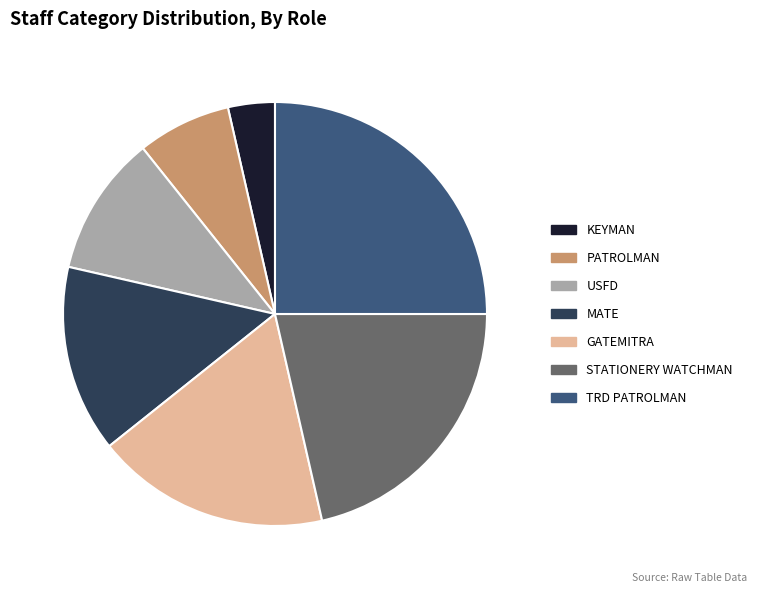

Is USFD the majority of the pie?

No